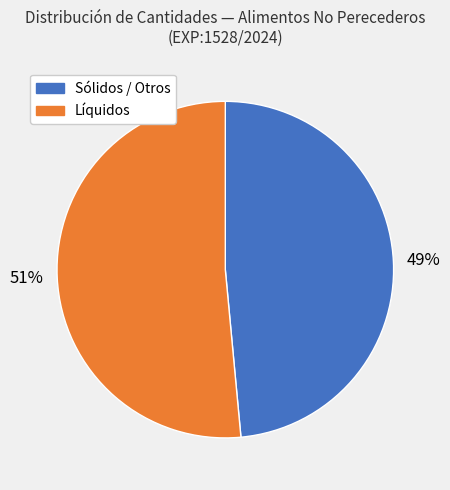

Does any single category account for the majority?

Yes